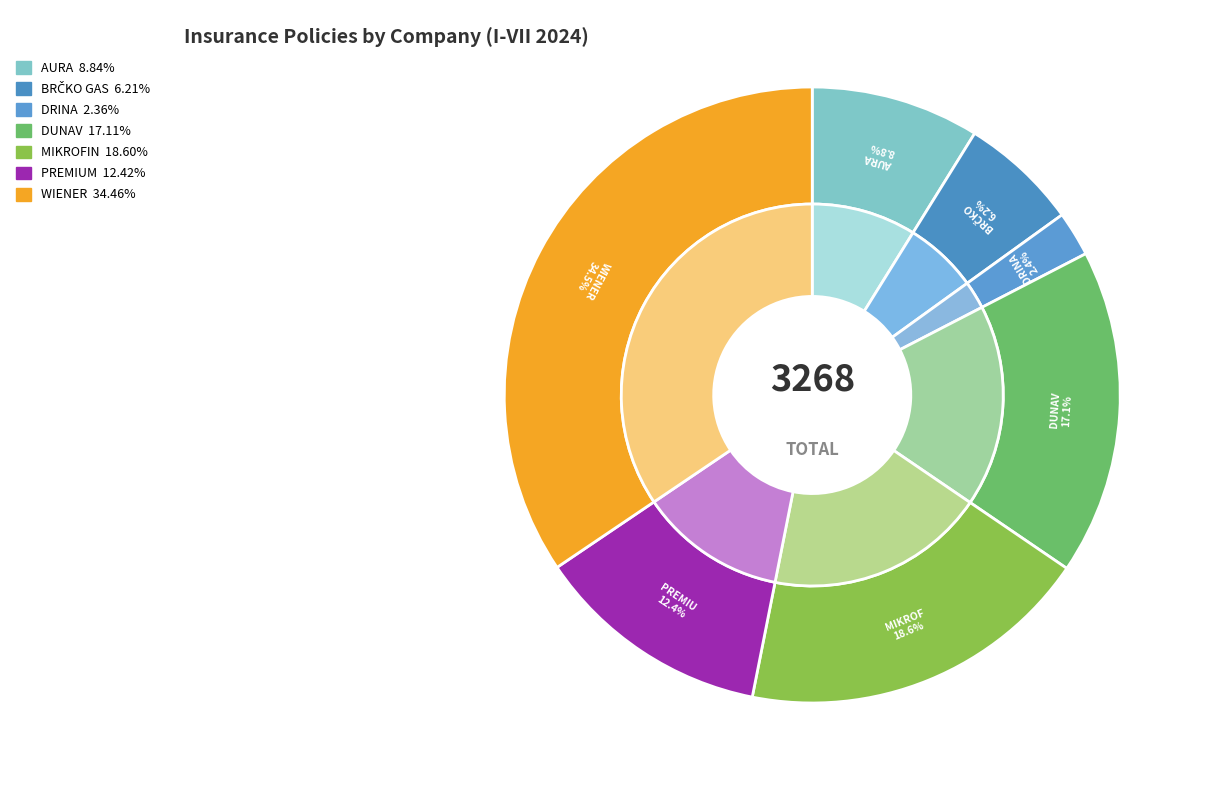

What percentage is NOT represented by DRINA?

97.6%